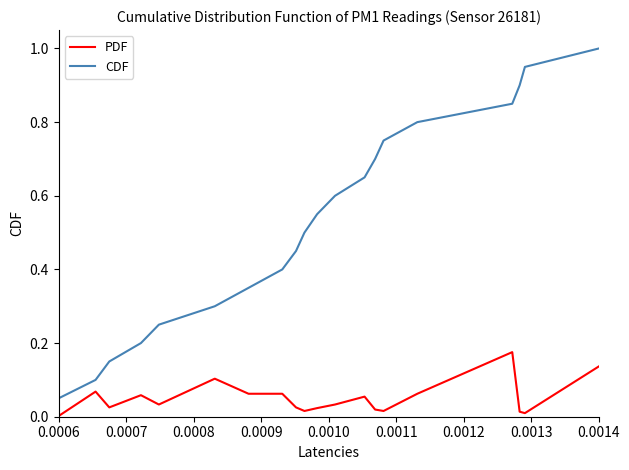

Which series has the widest spread of values?

CDF